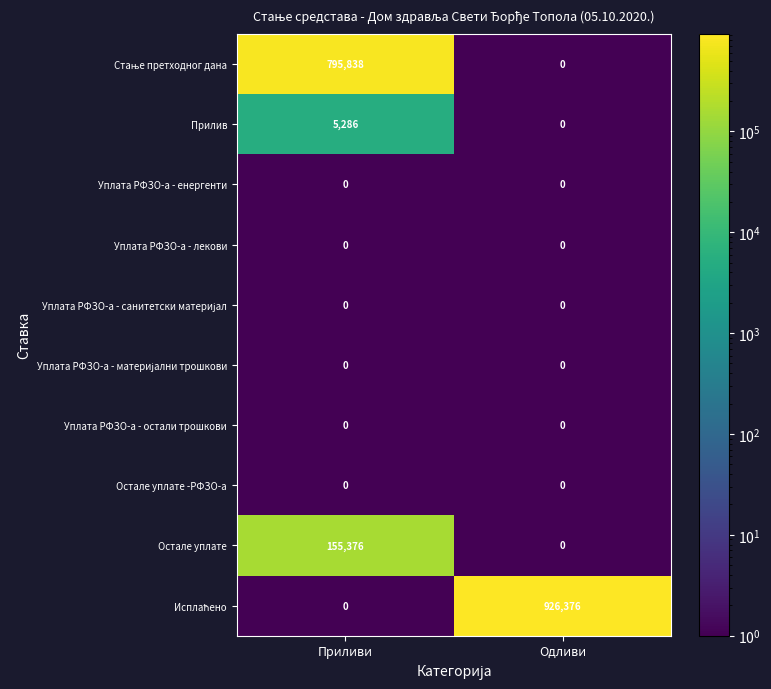

What is the difference between the highest and lowest values at Приливи?

795838